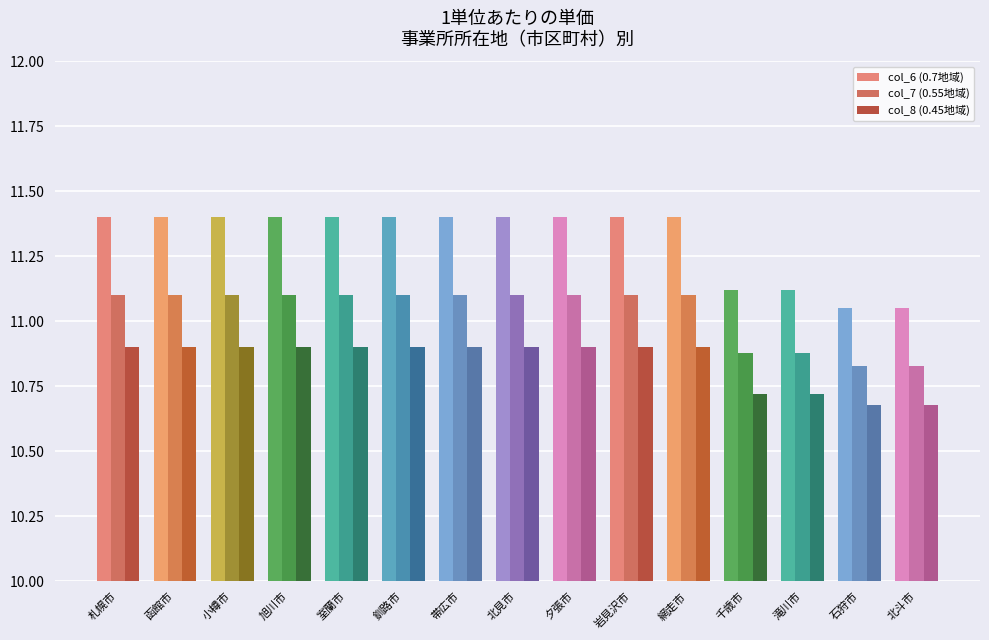

What is the label of the 11th bar from the right?

室蘭市